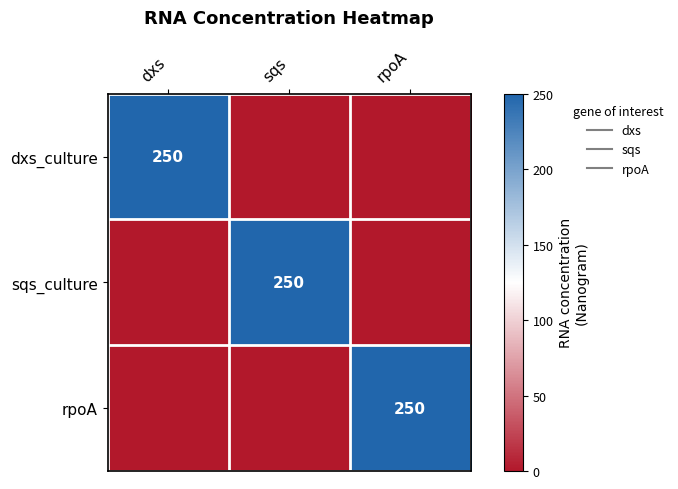

At how many categories does at least one series exceed 247?

3